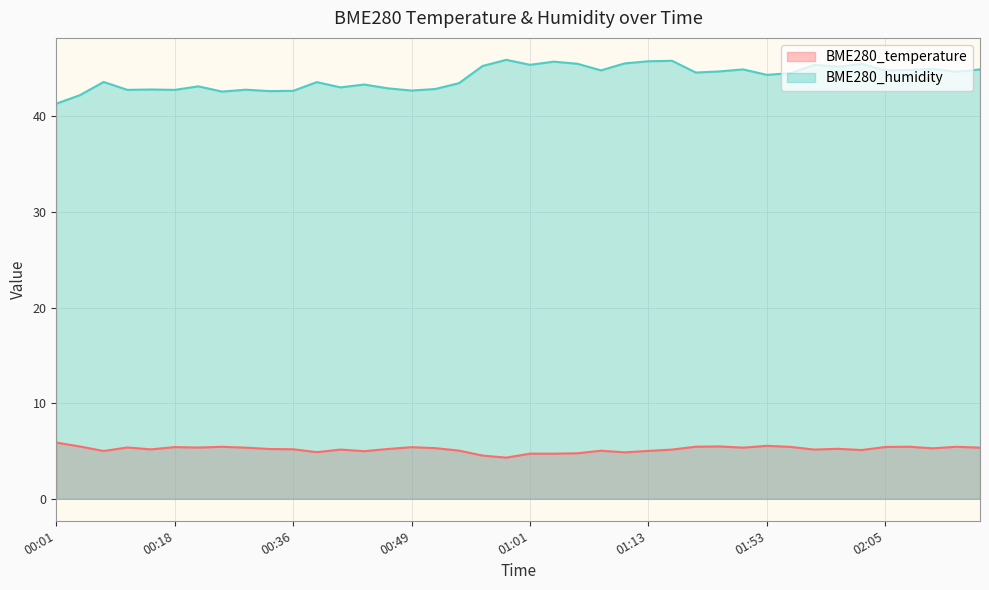

In BME280_humidity, how many points are higher than both neighbors (excluding endpoints)?

13